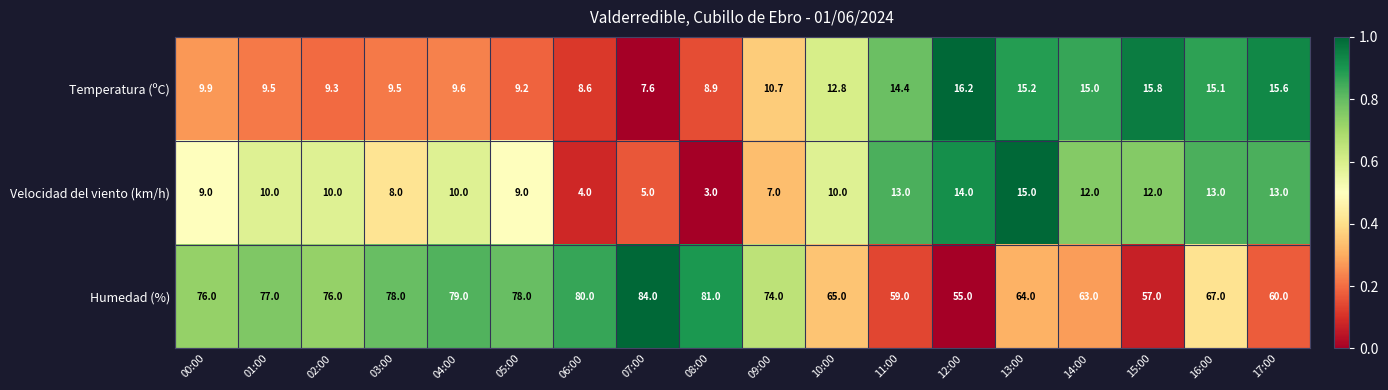

How many data points in Temperatura (ºC) are above 10?

9